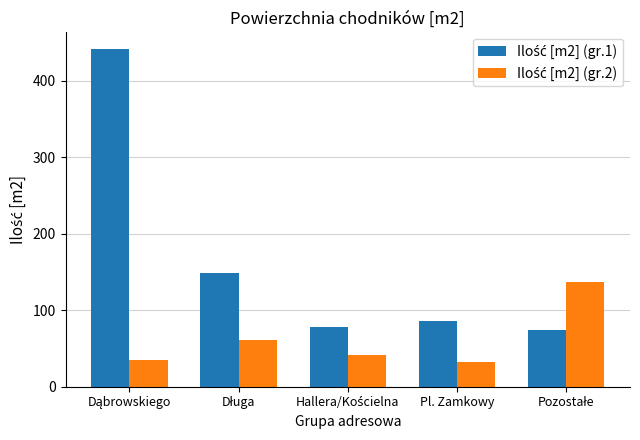

What is the minimum value shown in the chart?

32